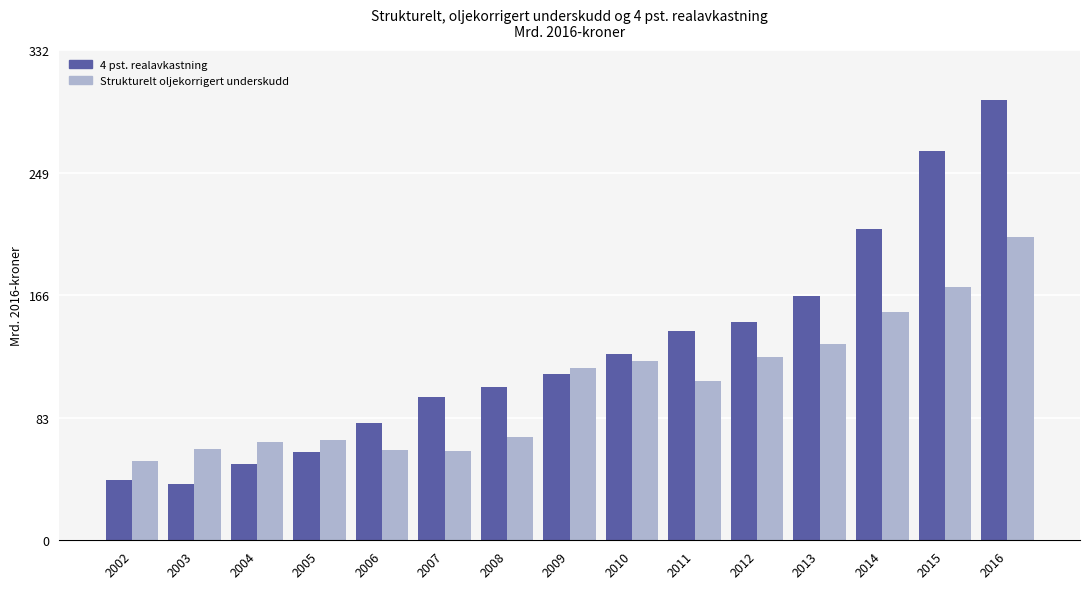

List the series in order of their overall mean, lowest first.

Strukturelt oljekorrigert underskudd, 4 pst. realavkastning